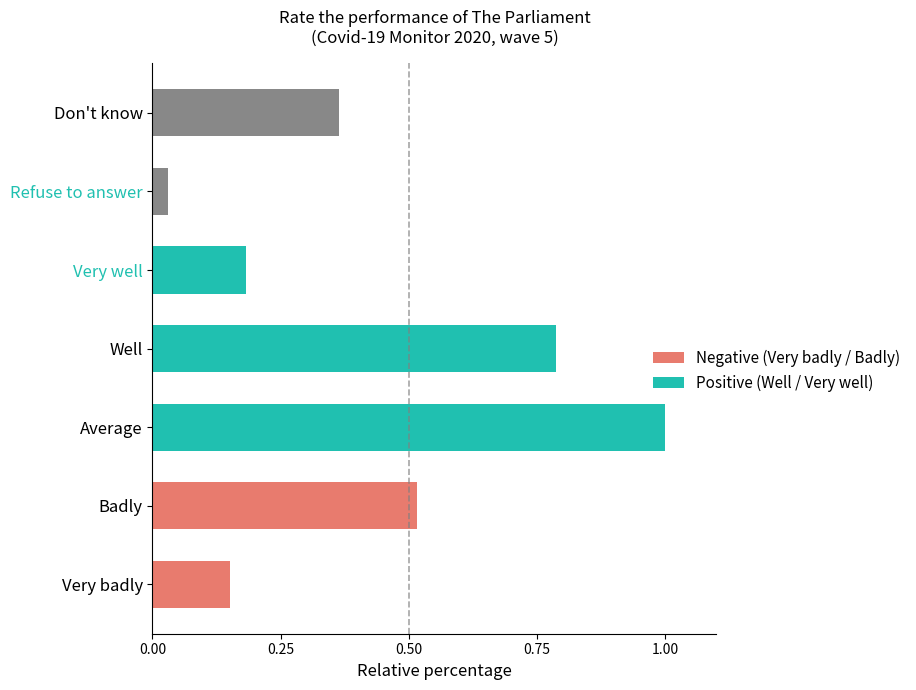

The value at Badly is 0.8. True or false?

False